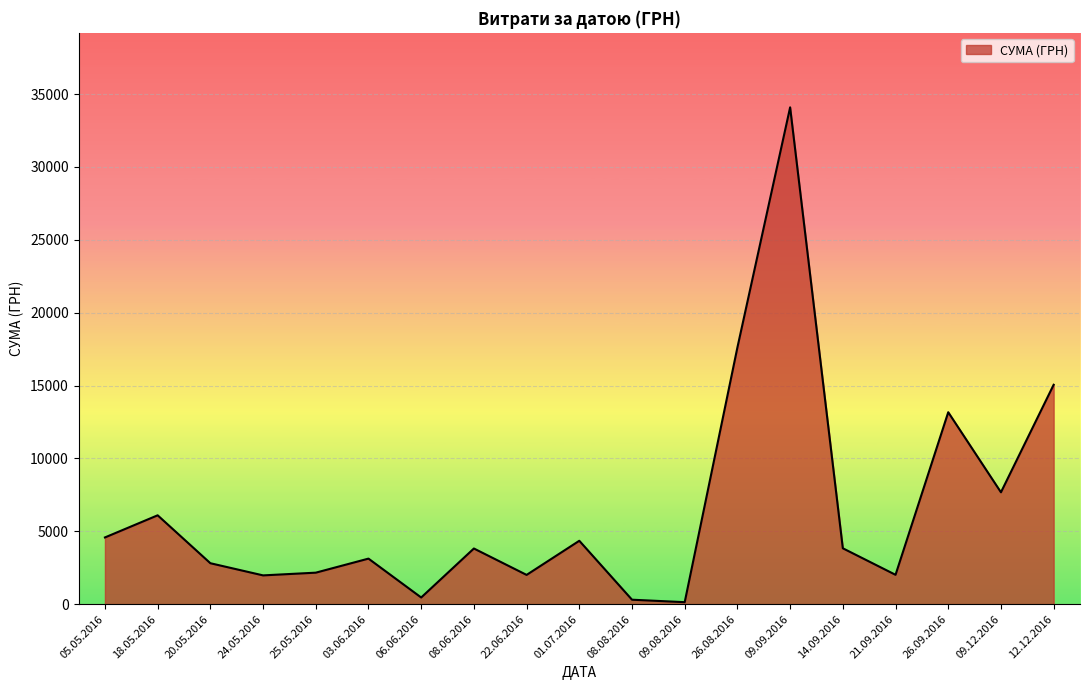

What is the smallest value displayed?

135.0